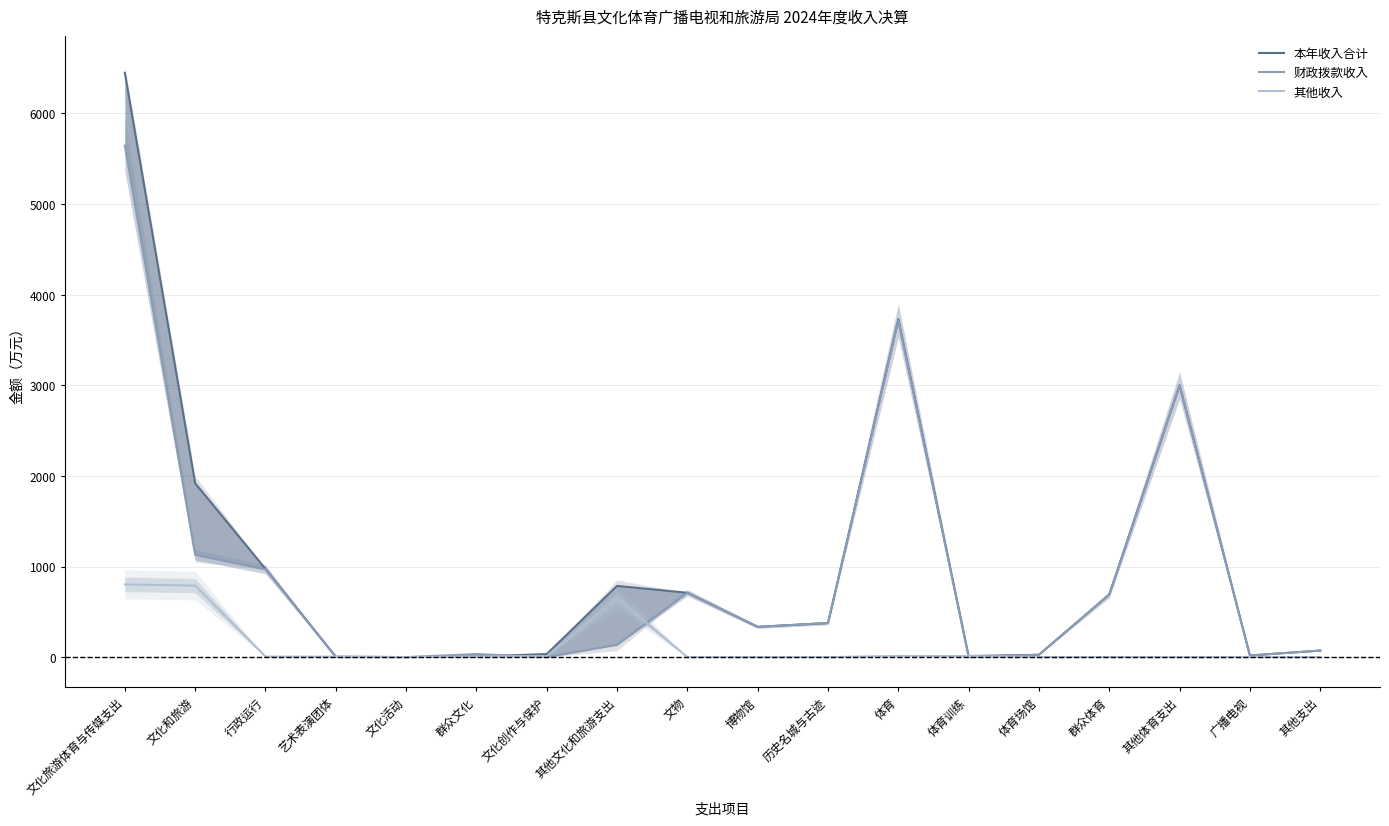

How many times do 本年收入合计 and 财政拨款收入 cross each other?

2